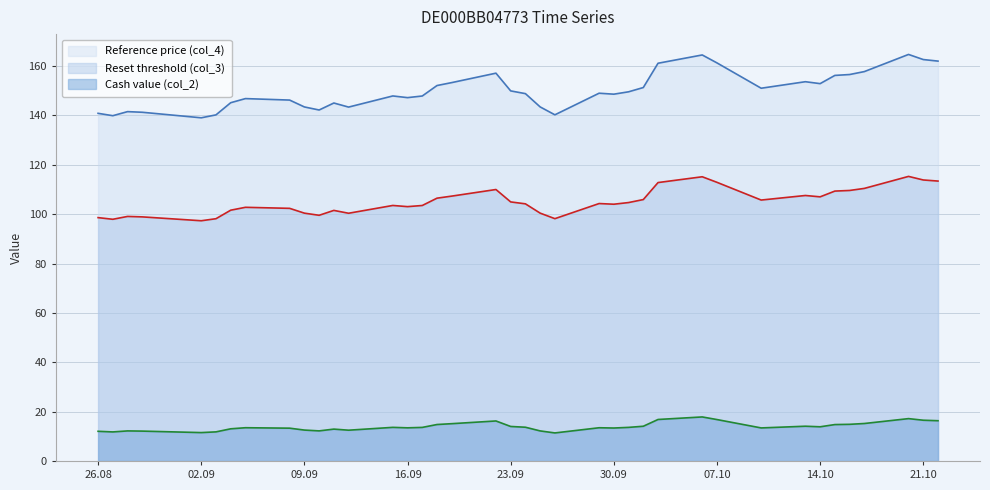

True or false: Reference price (col_4) has a value of 140.2 at 2025-09-03.

True